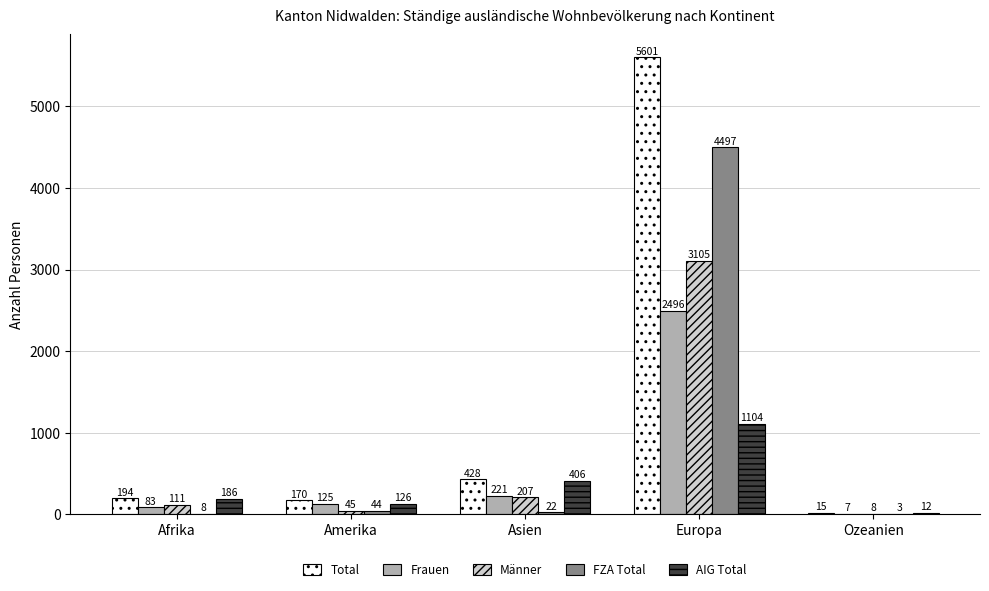

Which series has the widest spread of values?

Total